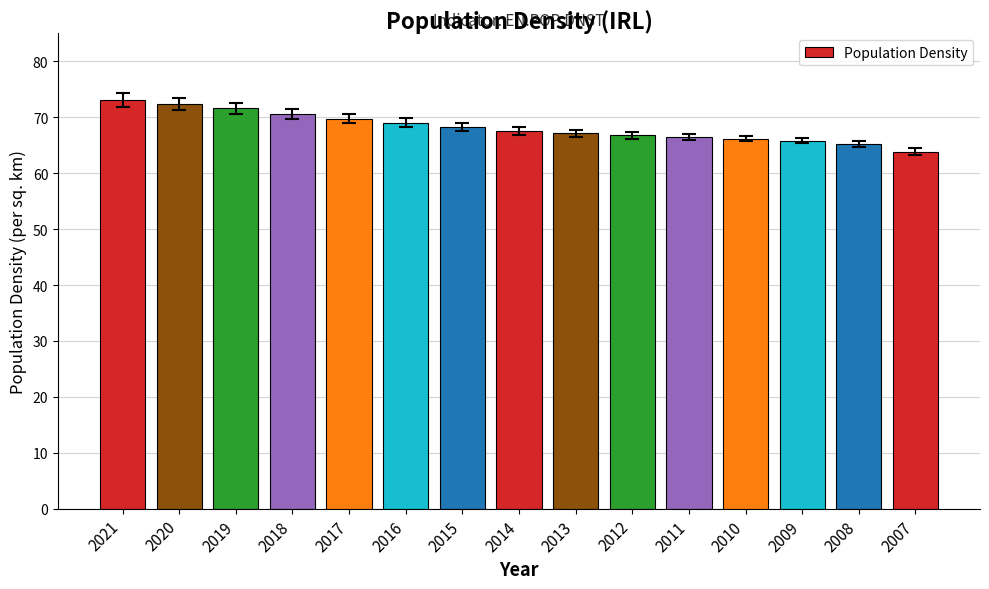

What is the ratio of the value at 2012 to the value at 2017?

1.0